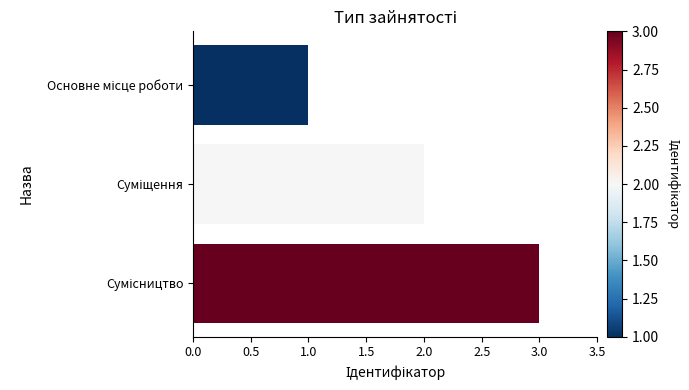

What is the maximum value shown in the chart?

3